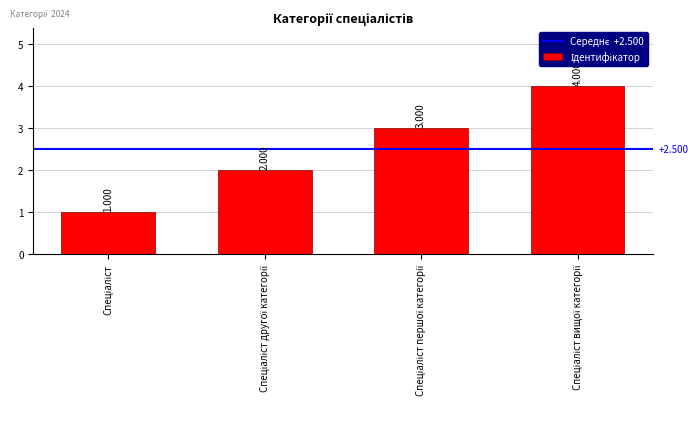

Reading left to right, what are all the values shown in this chart?

Спеціаліст=1	Спеціаліст другої категорії=2	Спеціаліст першої категорії=3	Спеціаліст вищої категорії=4